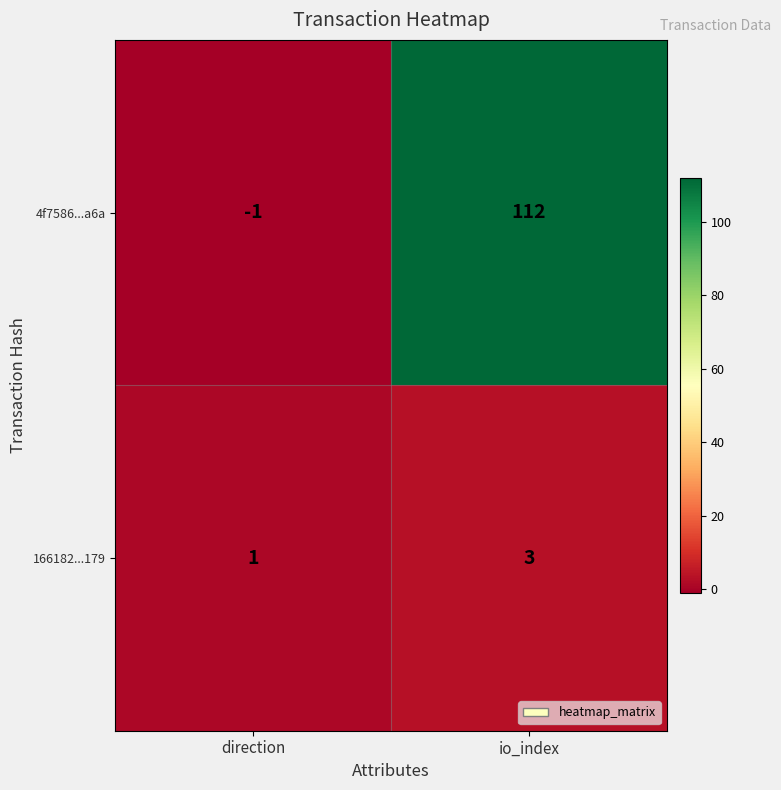

The 166182...179 series shows 1 at direction. True or false?

True